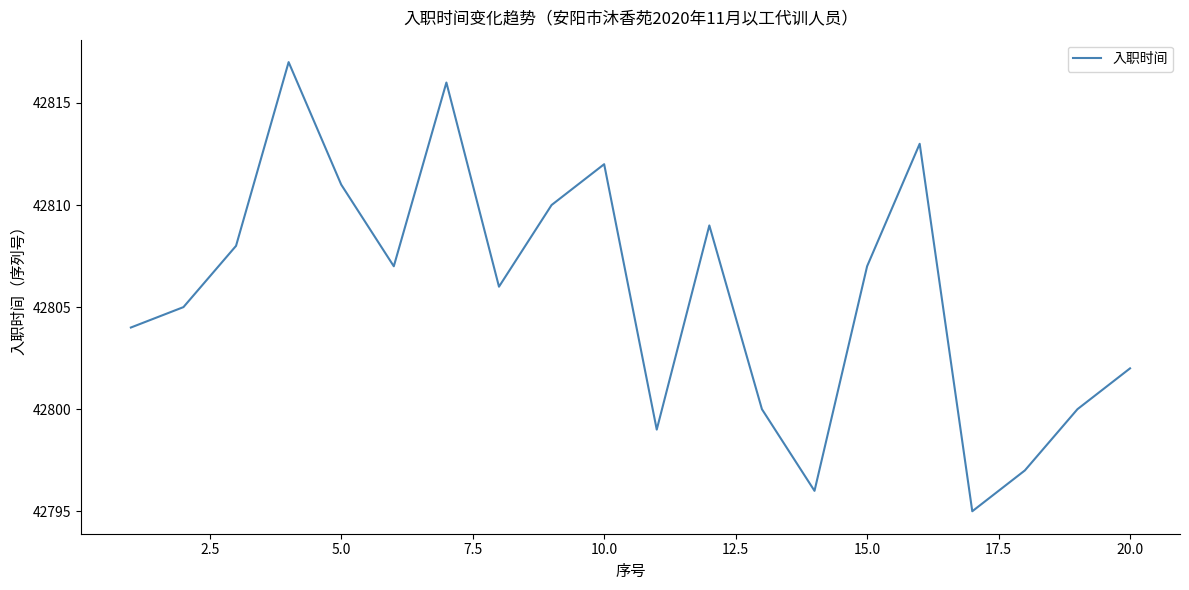

How many lines are shown in the chart?

1